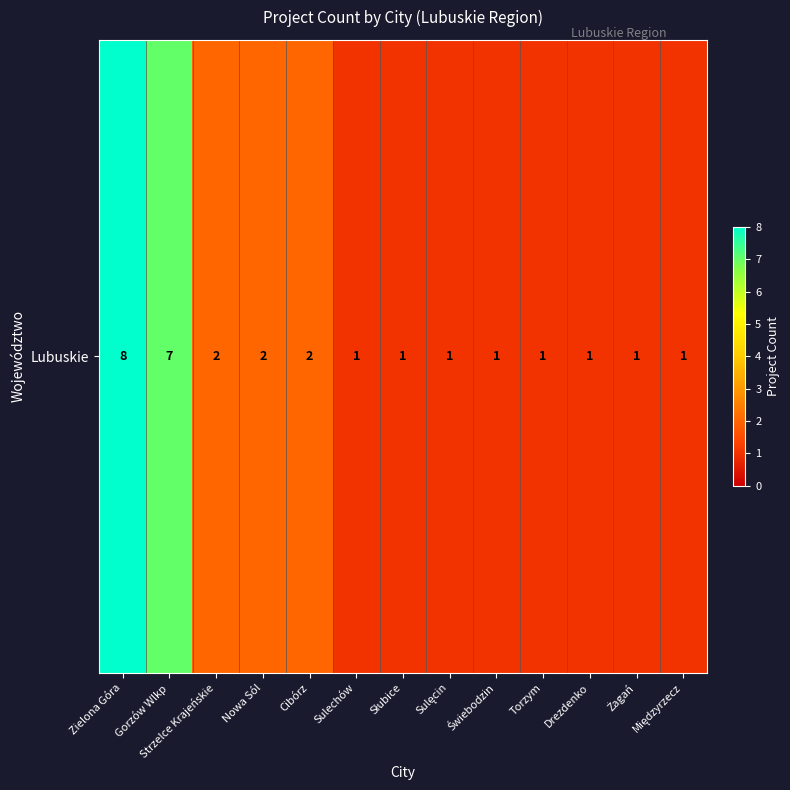

Is it true that the value at Gorzów Wlkp is 12?

False